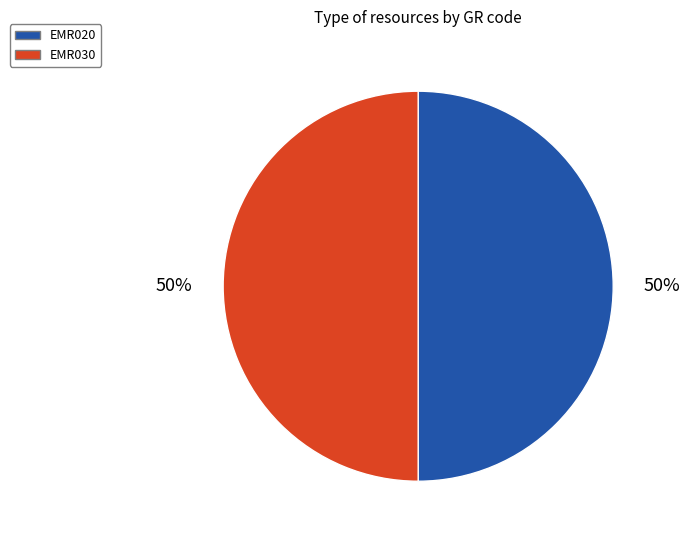

To the nearest percent, what is the average slice percentage?

50%